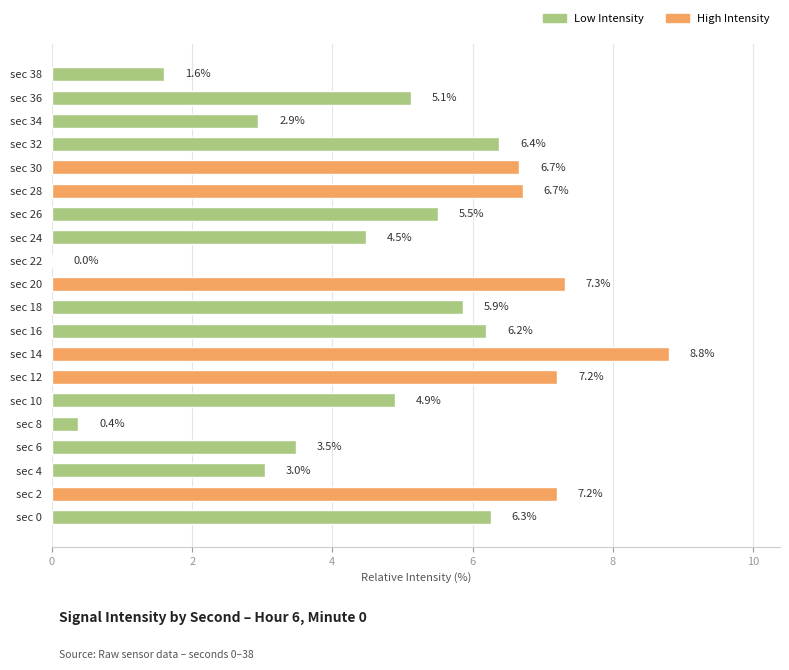

What is the sum of the values at sec 24 and sec 22?

4.5